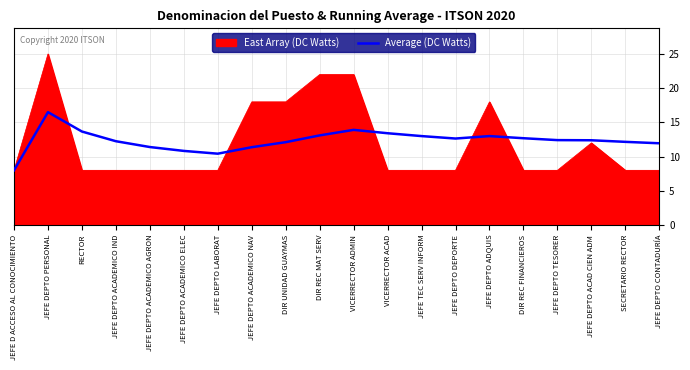

Is it true that East Array (DC Watts) equals 8.0 at VICERRECTOR ACAD?

True